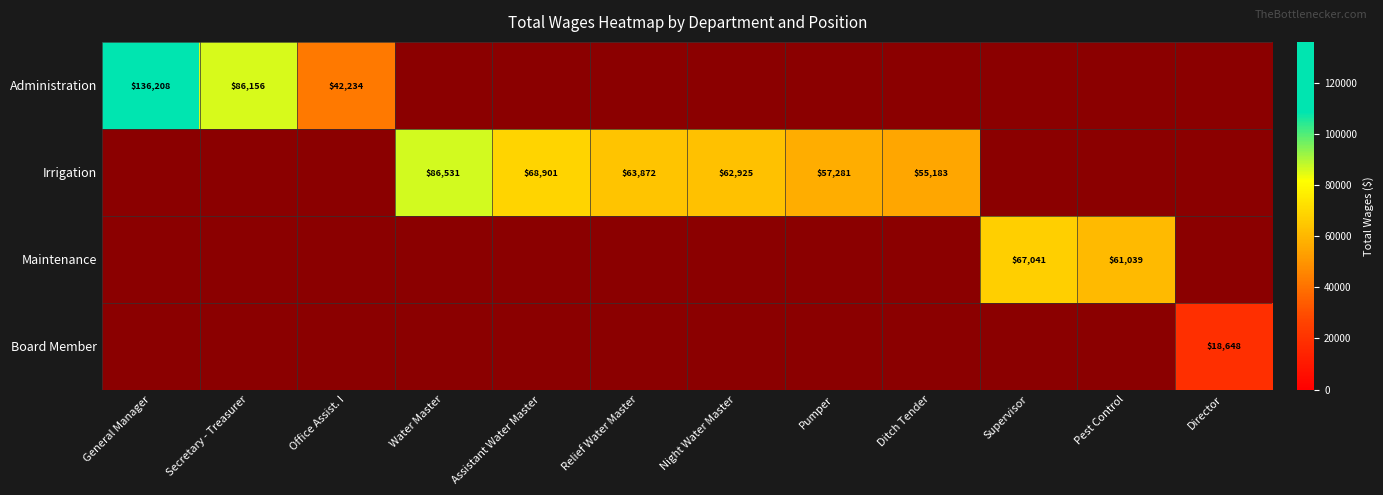

True or false: Board Member has a value of 0.7 at Supervisor.

False